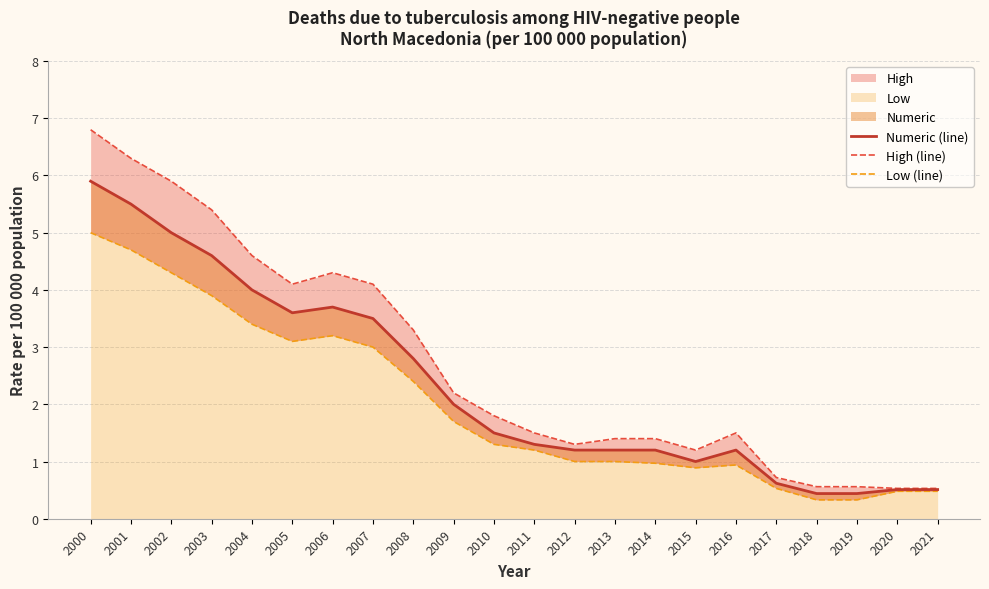

What is the value of the Low (line) point at the 19th from the left?

0.3